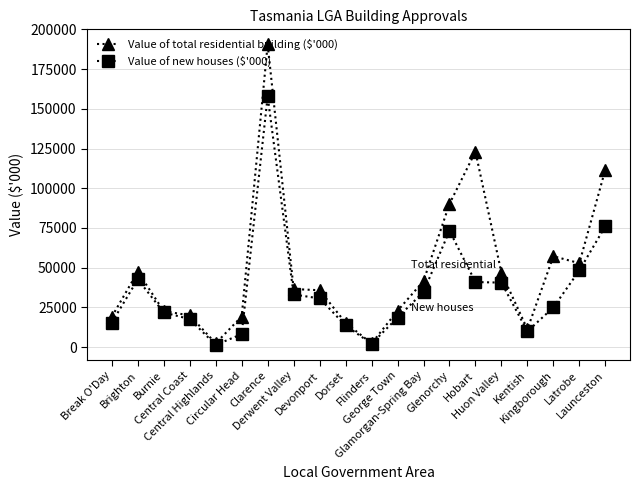

Where does the Value of new houses ($'000) series first go above 30601?

Brighton